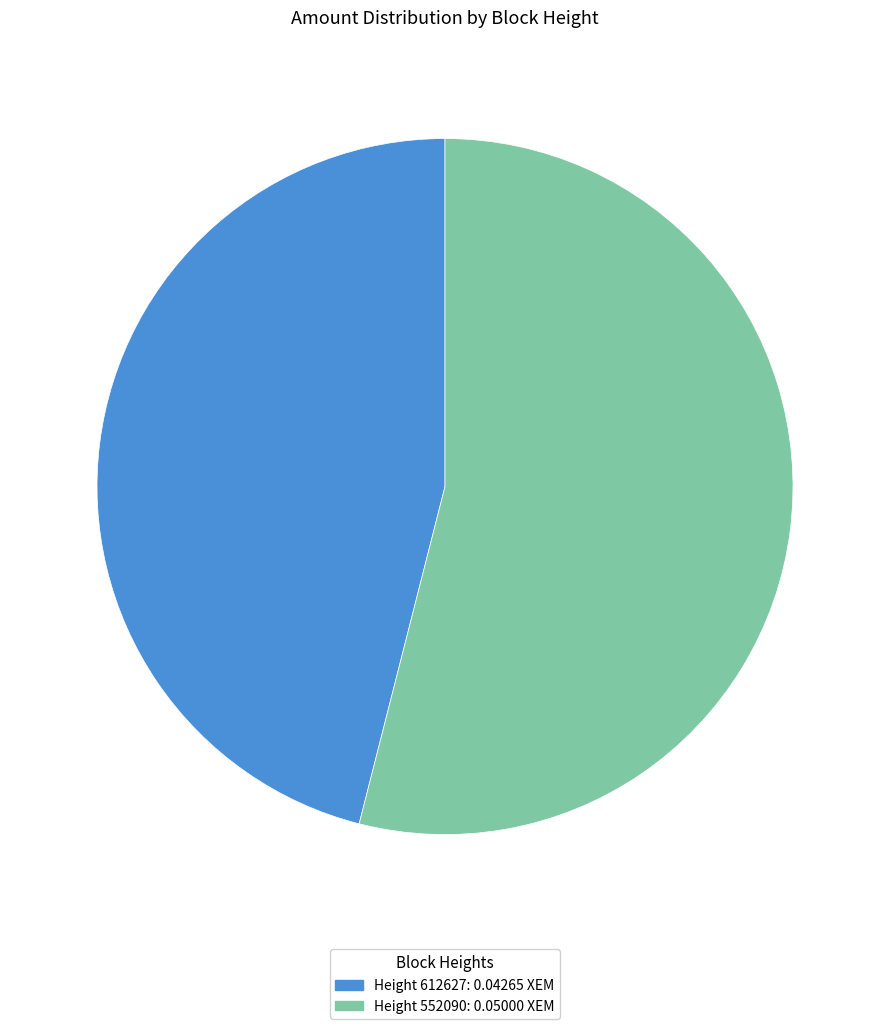

Does any single category account for the majority?

Yes